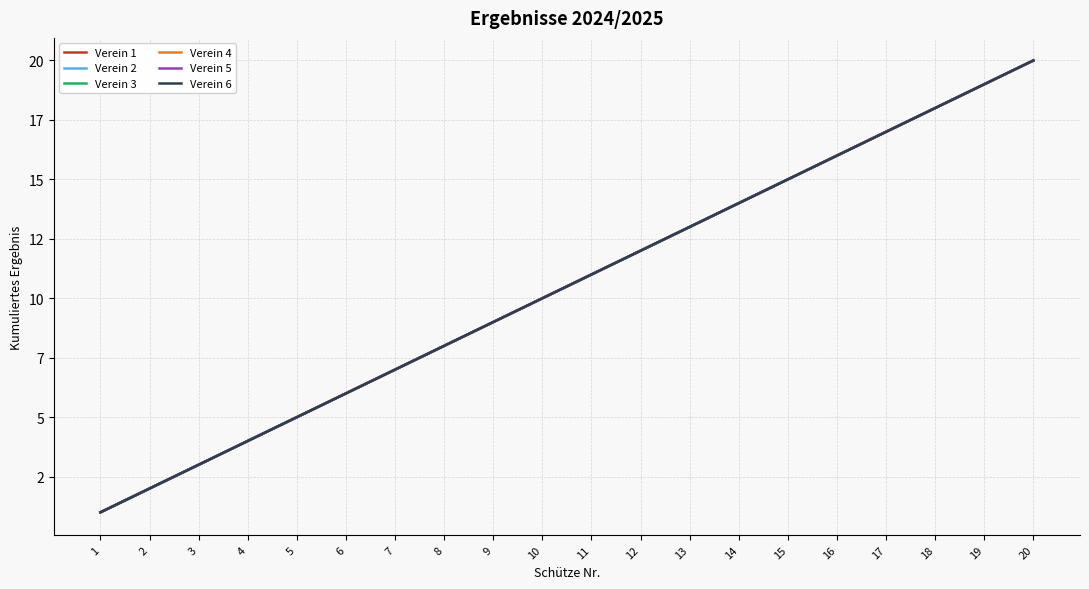

The value of Verein 4 at 2 is 1. True or false?

False